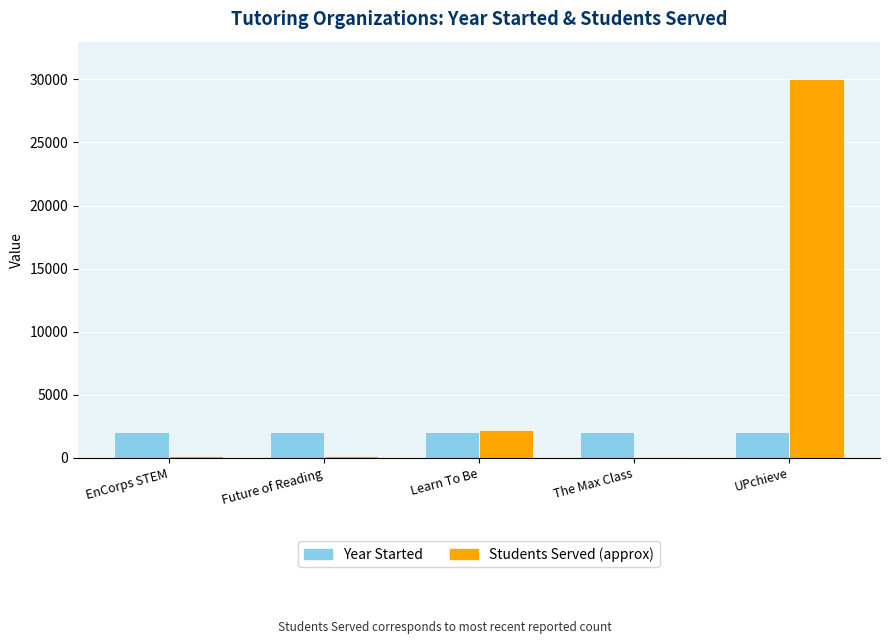

What is the sum of all Year Started values?

10086